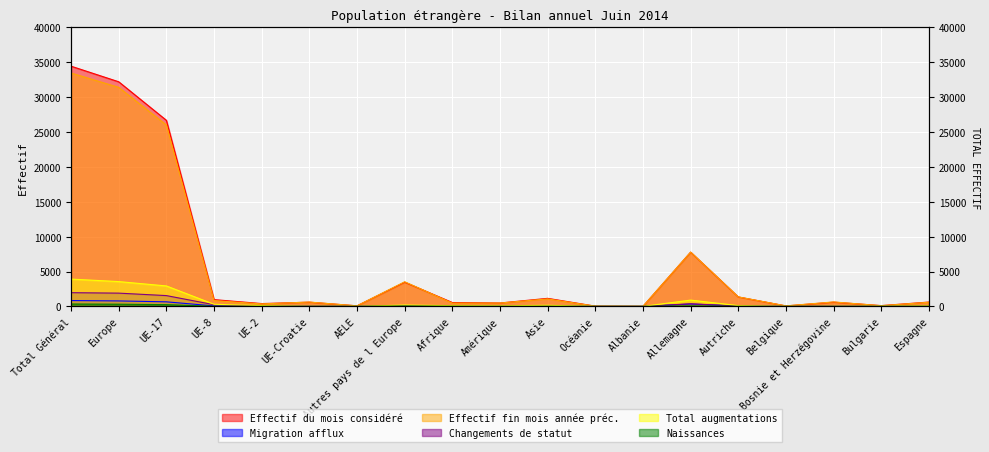

What is the total value across all series at UE-8?

2413